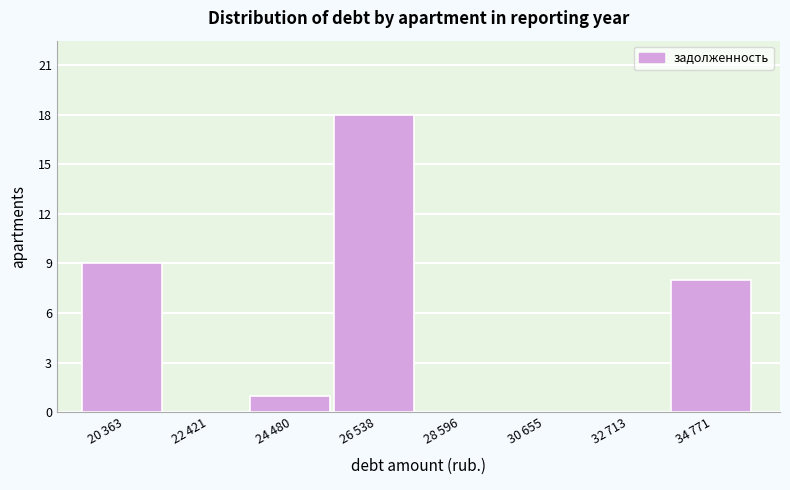

What is the sum of all values?

36